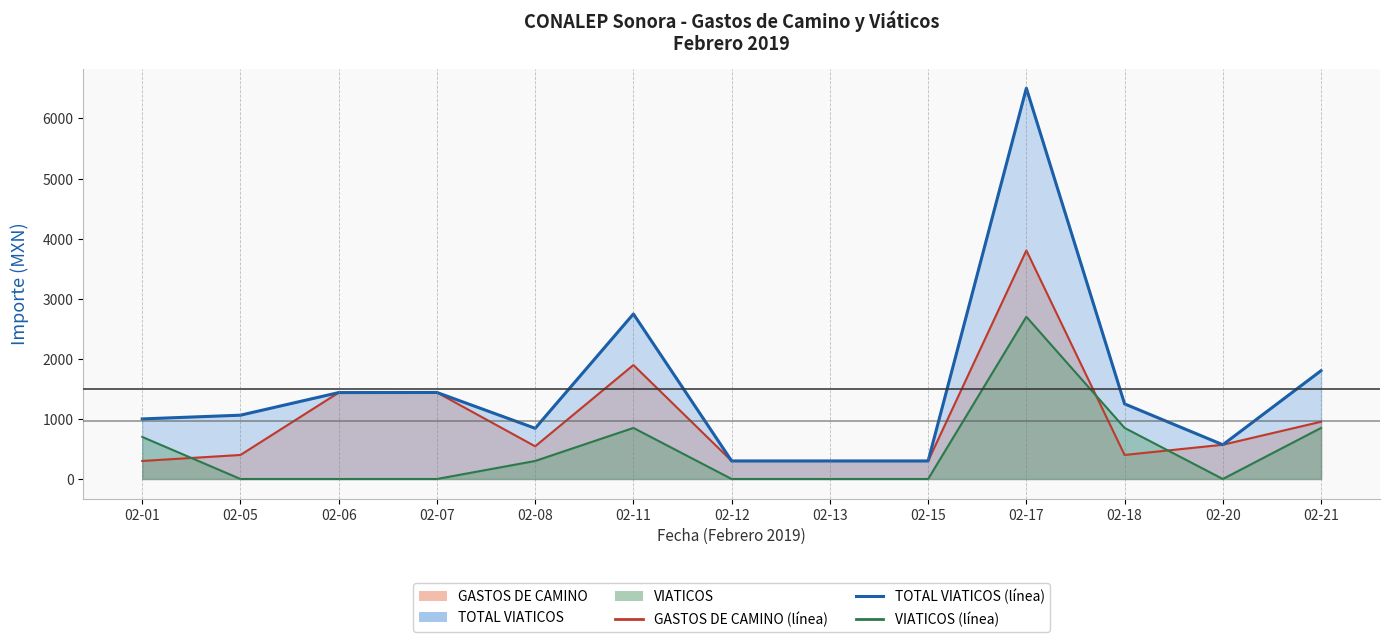

True or false: TOTAL VIATICOS (línea) and VIATICOS (línea) intersect in this chart.

False